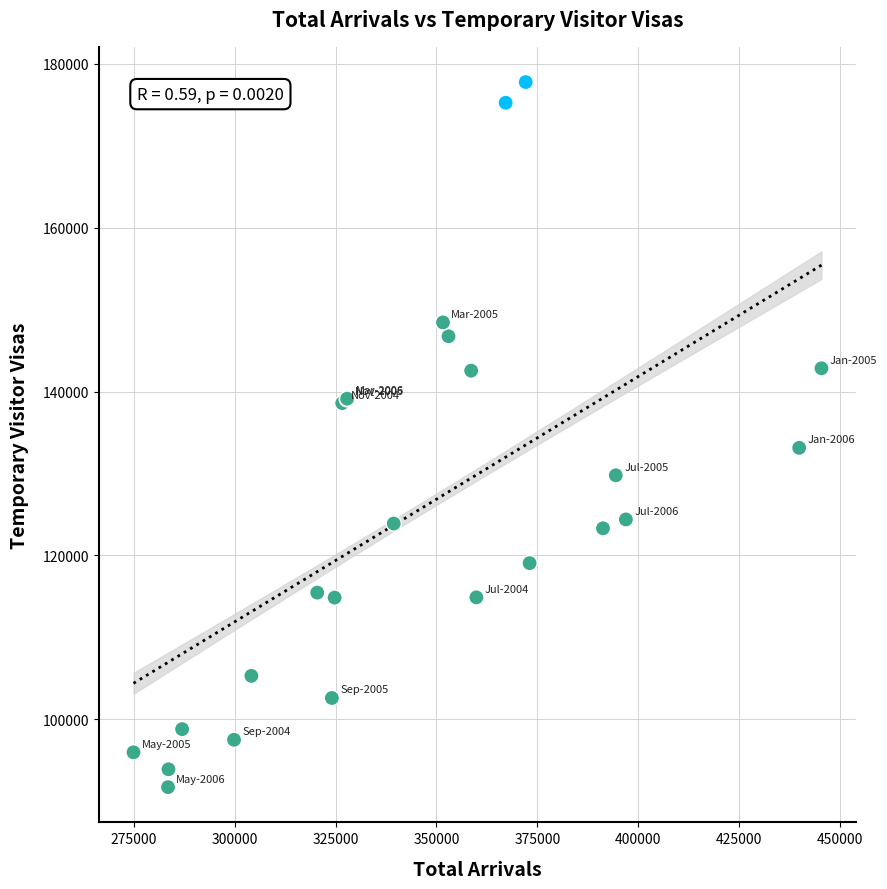

What Y value in the scatter plot is closest to 134745?

133130